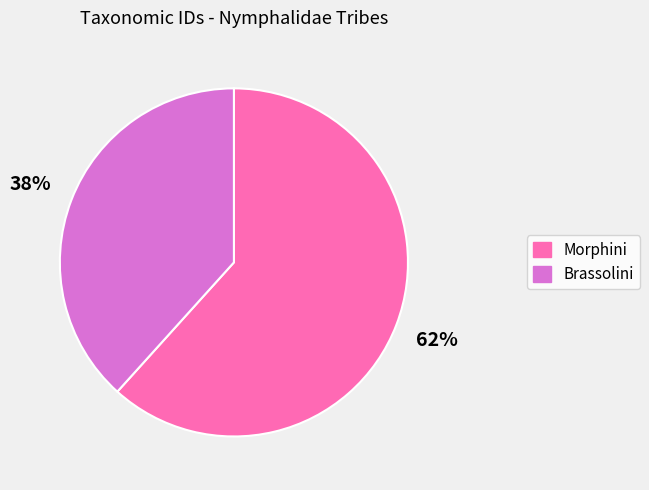

Is the sum of Morphini and Brassolini greater than half?

Yes